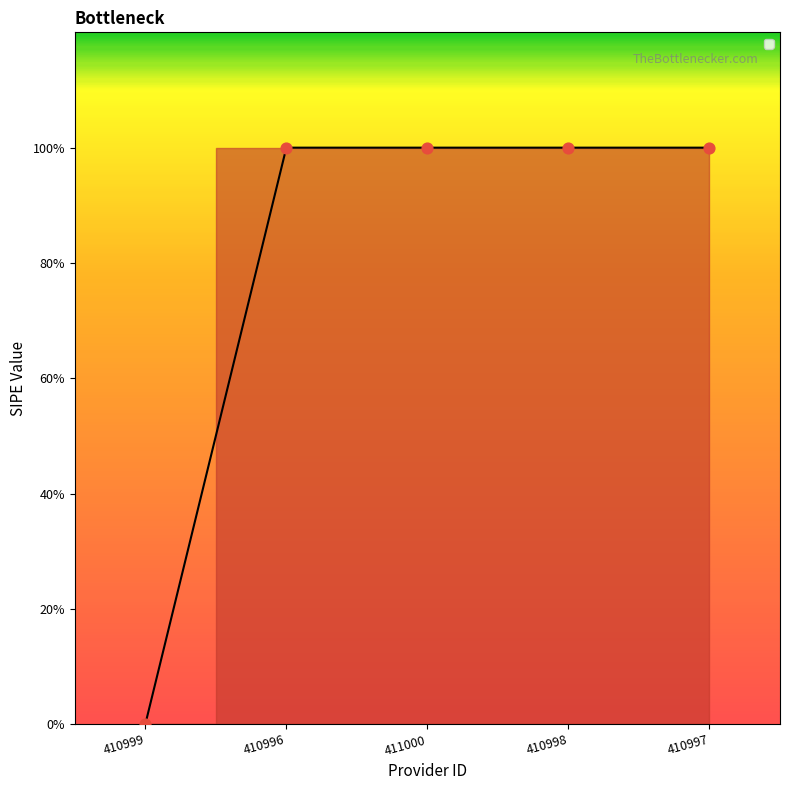

Does the chart have visible grid lines?

No